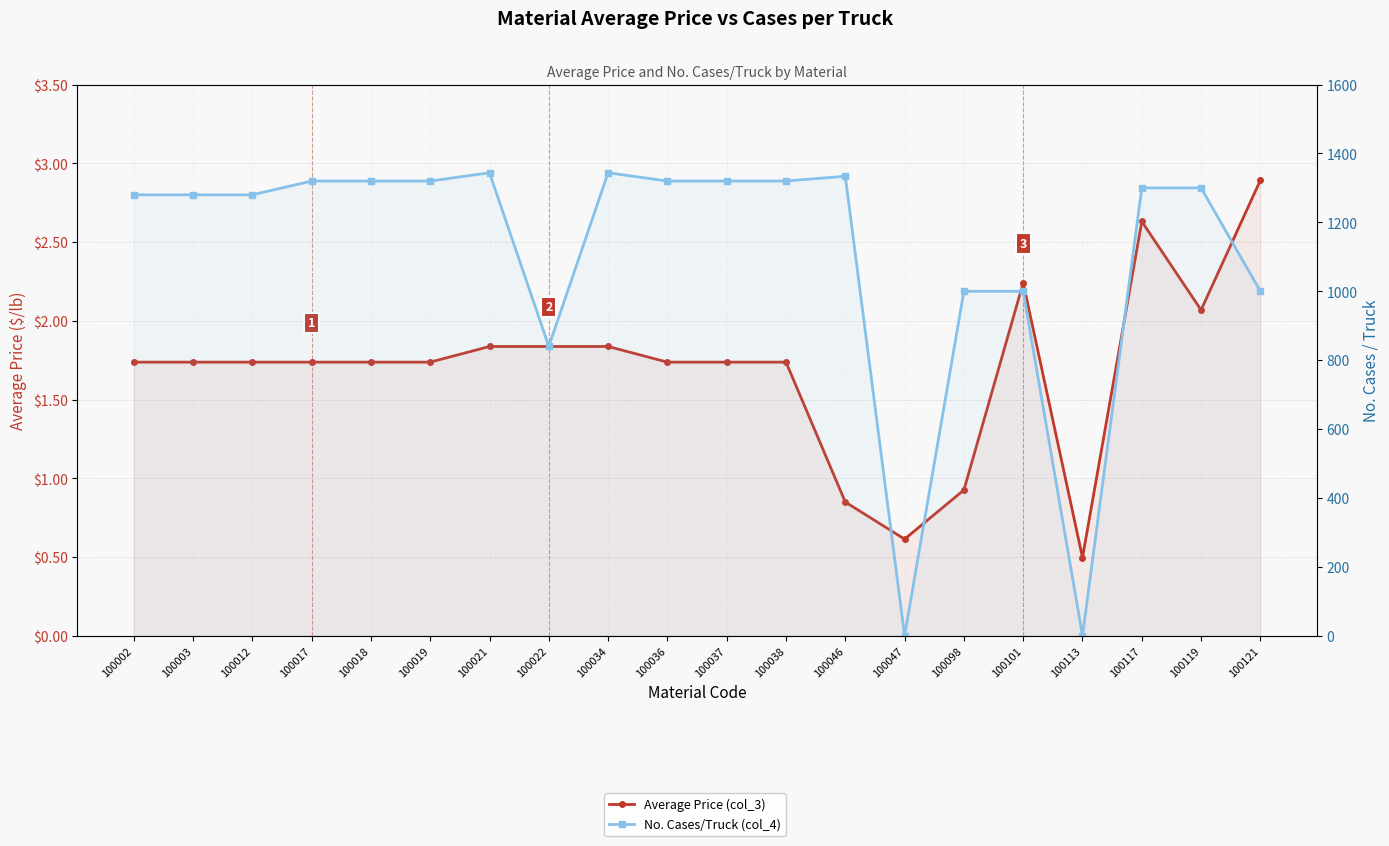

Which series has the widest spread of values?

No. Cases/Truck (col_4)